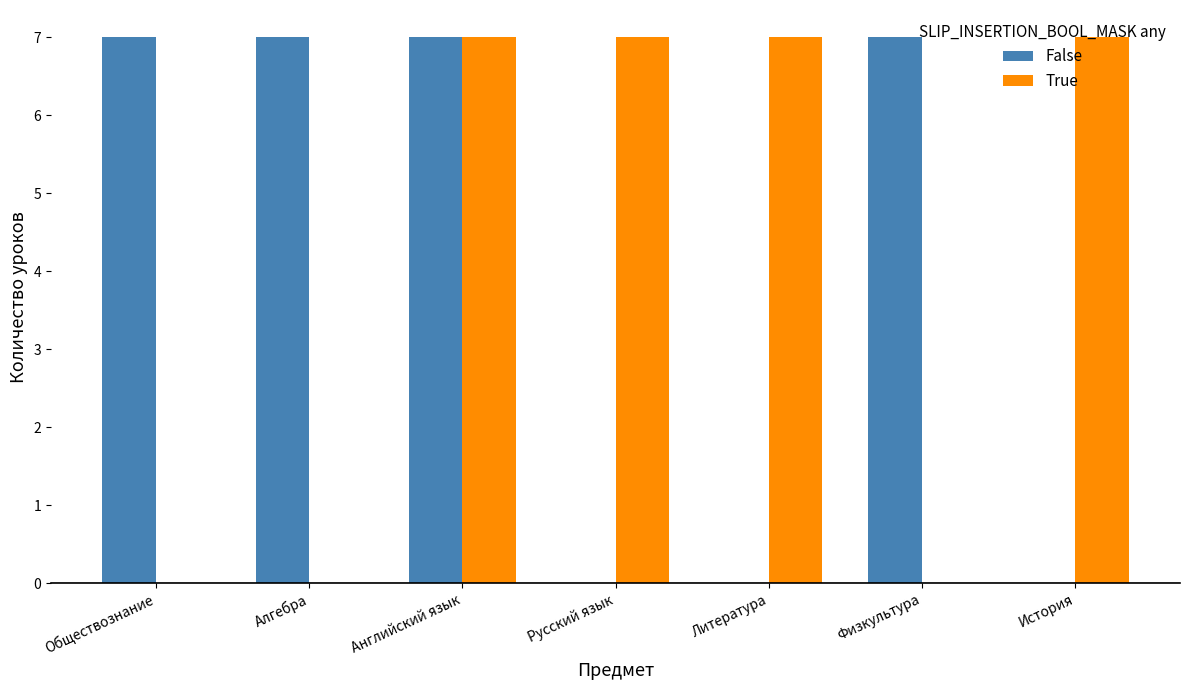

What is the sum of all False values?

28